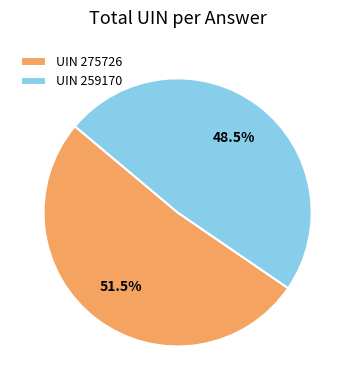

Approximately how many times larger is the value at UIN 259170 compared to UIN 275726?

0.9